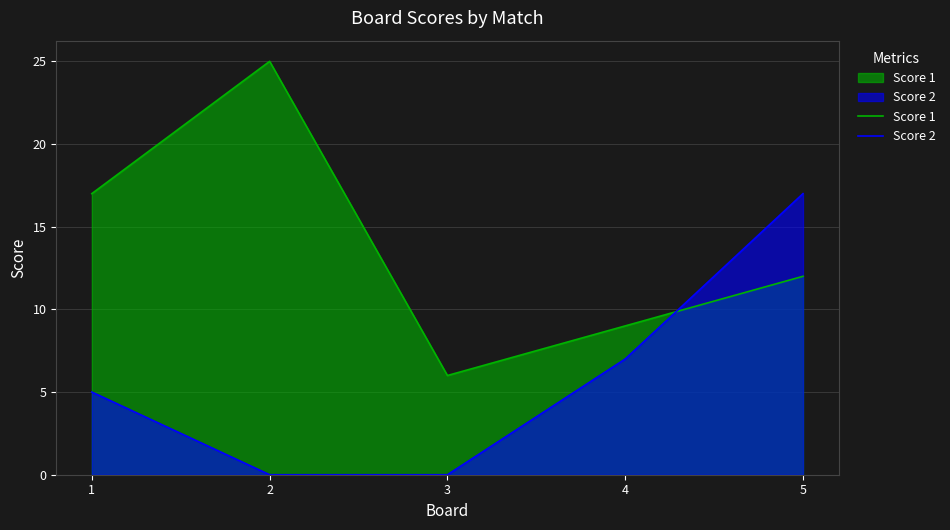

Reading left to right, extract all data points from this chart.

Score 1: 17	25	6	9	12
Score 2: 5	0	0	7	17